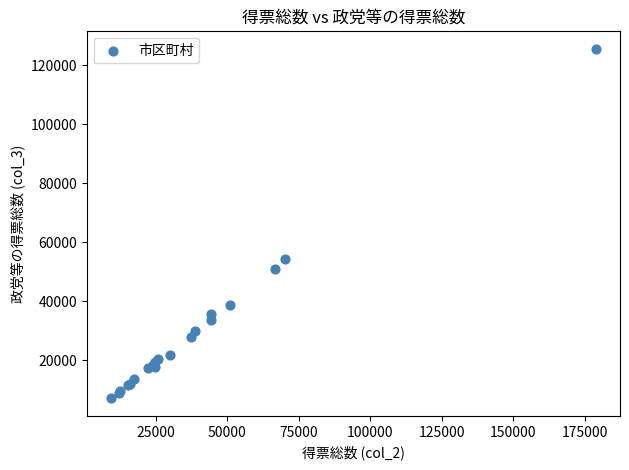

What Y value in the scatter plot is closest to 66293?

54341.0